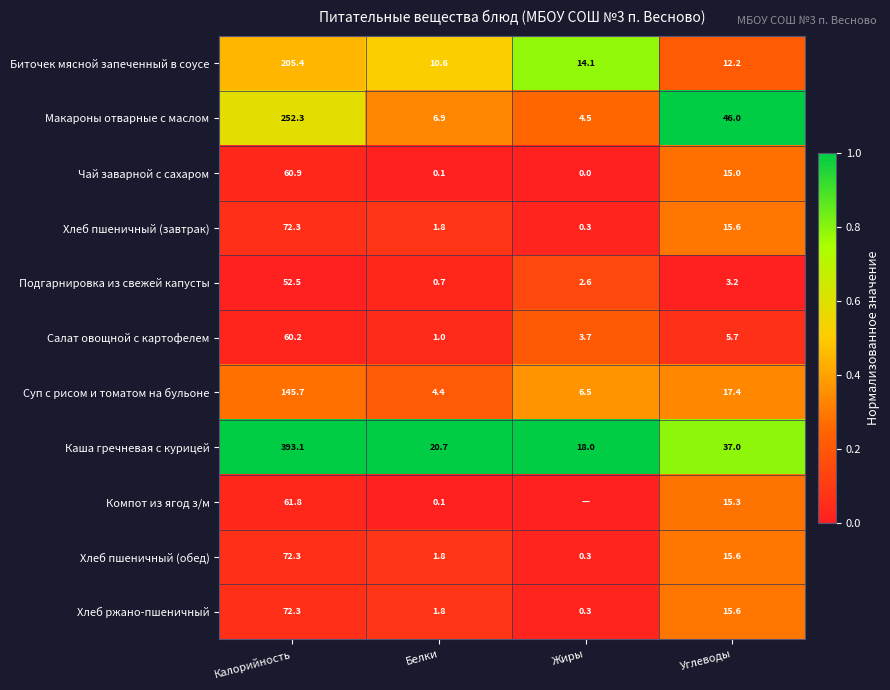

Where does the Салат овощной с картофелем series first go above 5?

Калорийность